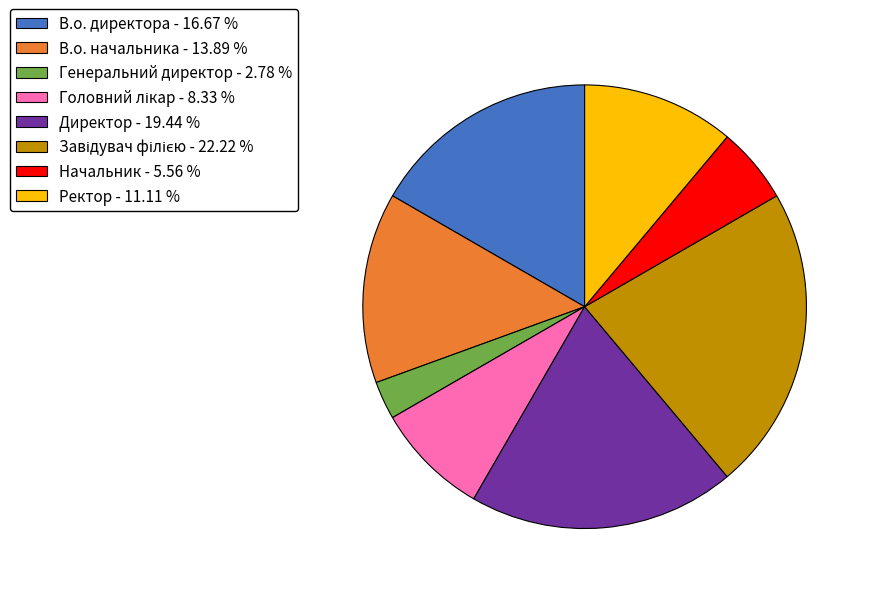

Between В.о. начальника - 13.89 % and Директор - 19.44 %, which is larger?

Директор - 19.44 %